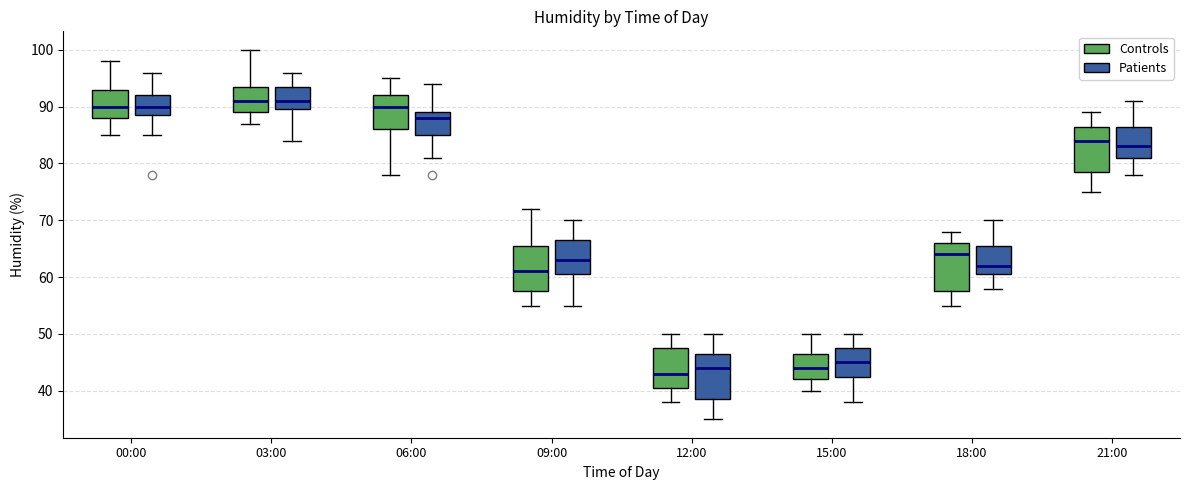

Reading left to right, read every box against the y-axis: the position of its median line, the range the box covers, and the ends of its whiskers. The values are not printed on the chart, so give them approximately, as read against the axis.

00:00 (Controls): median 90, box 88 to 93, whiskers 85 to 98
00:00 (Patients): median 90, box 89 to 92, whiskers 85 to 96
03:00 (Controls): median 91, box 89 to 94, whiskers 87 to 100
03:00 (Patients): median 91, box 90 to 94, whiskers 84 to 96
06:00 (Controls): median 90, box 86 to 92, whiskers 78 to 95
06:00 (Patients): median 88, box 85 to 89, whiskers 81 to 94
09:00 (Controls): median 61, box 58 to 66, whiskers 55 to 72
09:00 (Patients): median 63, box 61 to 67, whiskers 55 to 70
12:00 (Controls): median 43, box 41 to 48, whiskers 38 to 50
12:00 (Patients): median 44, box 39 to 47, whiskers 35 to 50
15:00 (Controls): median 44, box 42 to 47, whiskers 40 to 50
15:00 (Patients): median 45, box 43 to 48, whiskers 38 to 50
18:00 (Controls): median 64, box 58 to 66, whiskers 55 to 68
18:00 (Patients): median 62, box 61 to 66, whiskers 58 to 70
21:00 (Controls): median 84, box 79 to 87, whiskers 75 to 89
21:00 (Patients): median 83, box 81 to 87, whiskers 78 to 91